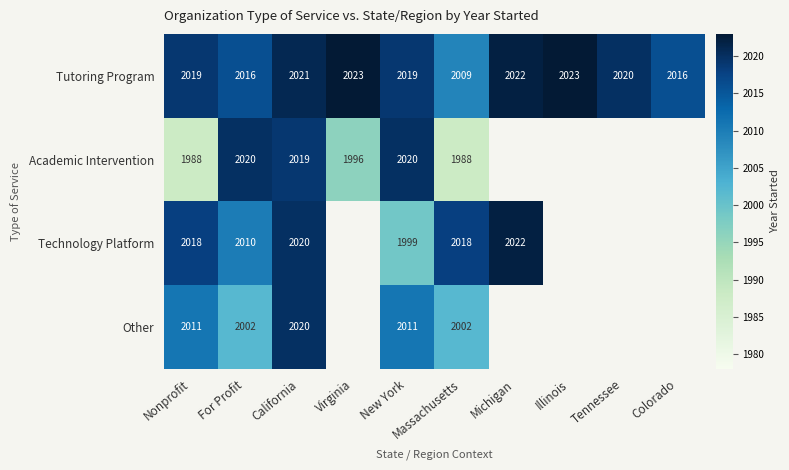

Which has a higher value, Virginia or Michigan?

Virginia